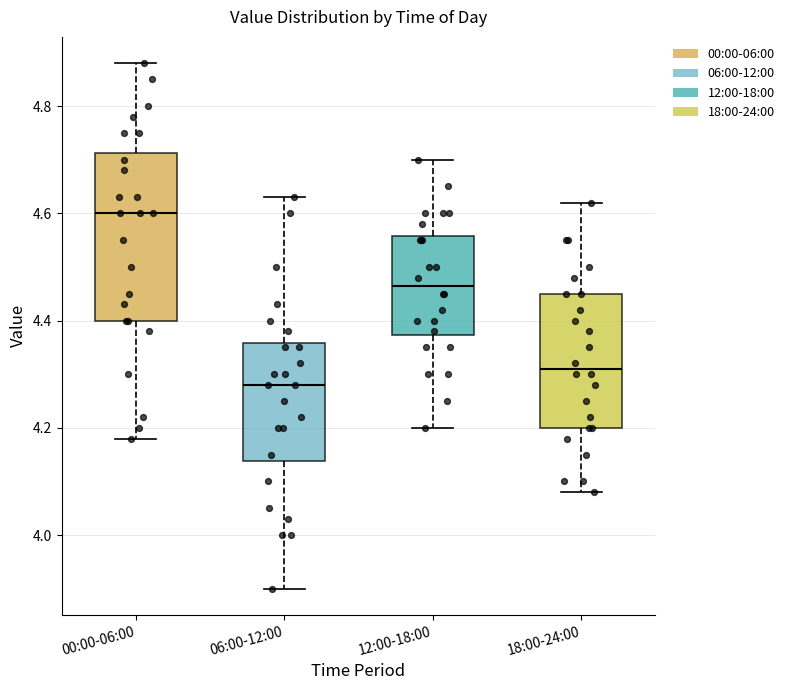

Which box is the tallest, from its lower edge to its upper edge?

00:00-06:00